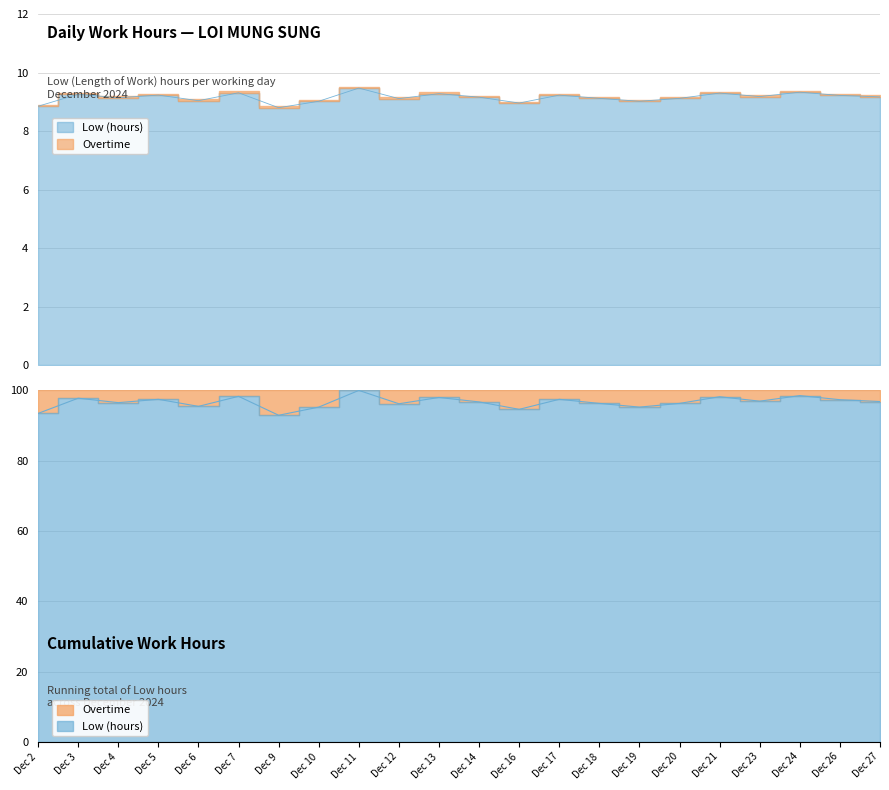

What is the average value?

9.2